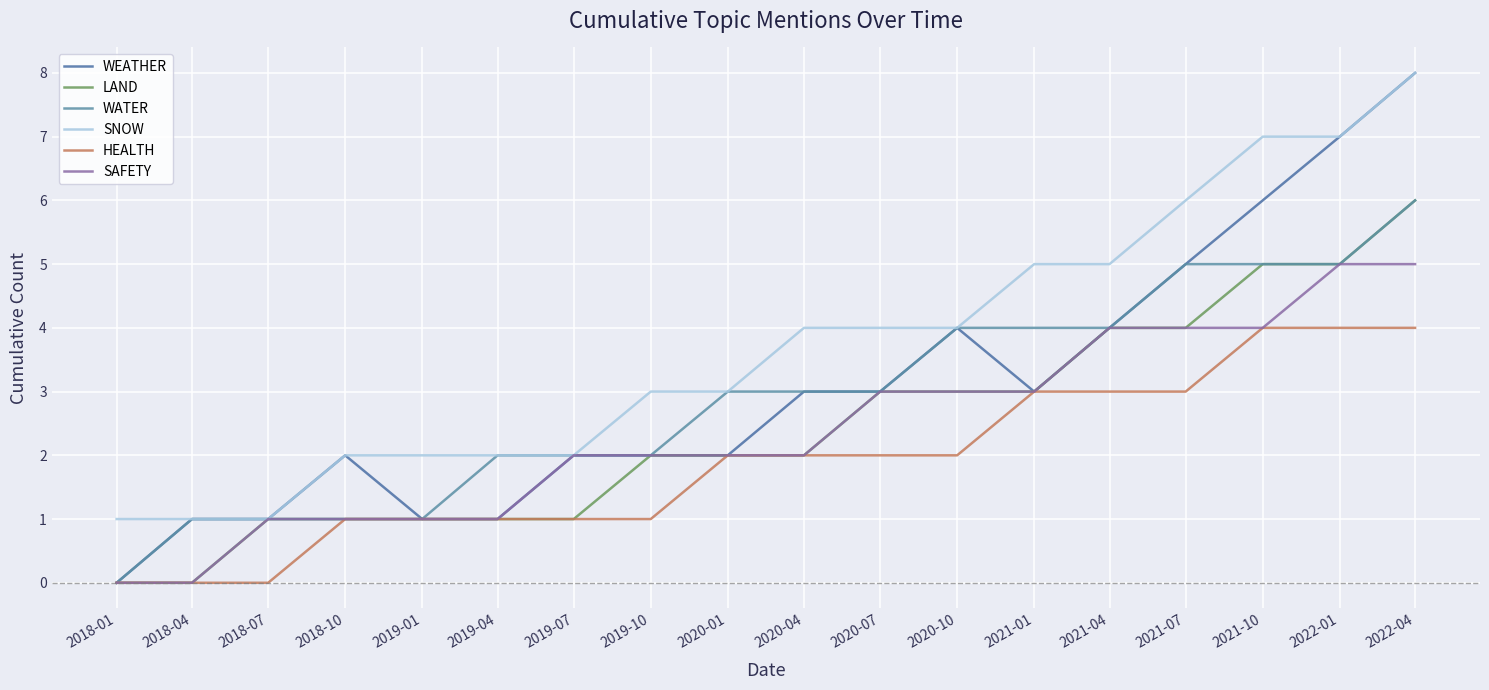

What position from the left is 2019-04?

6